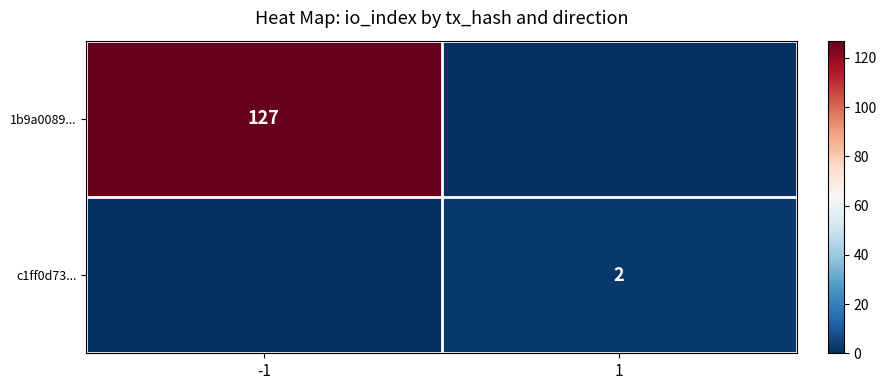

The 1b9a0089... series shows 127 at -1. True or false?

True